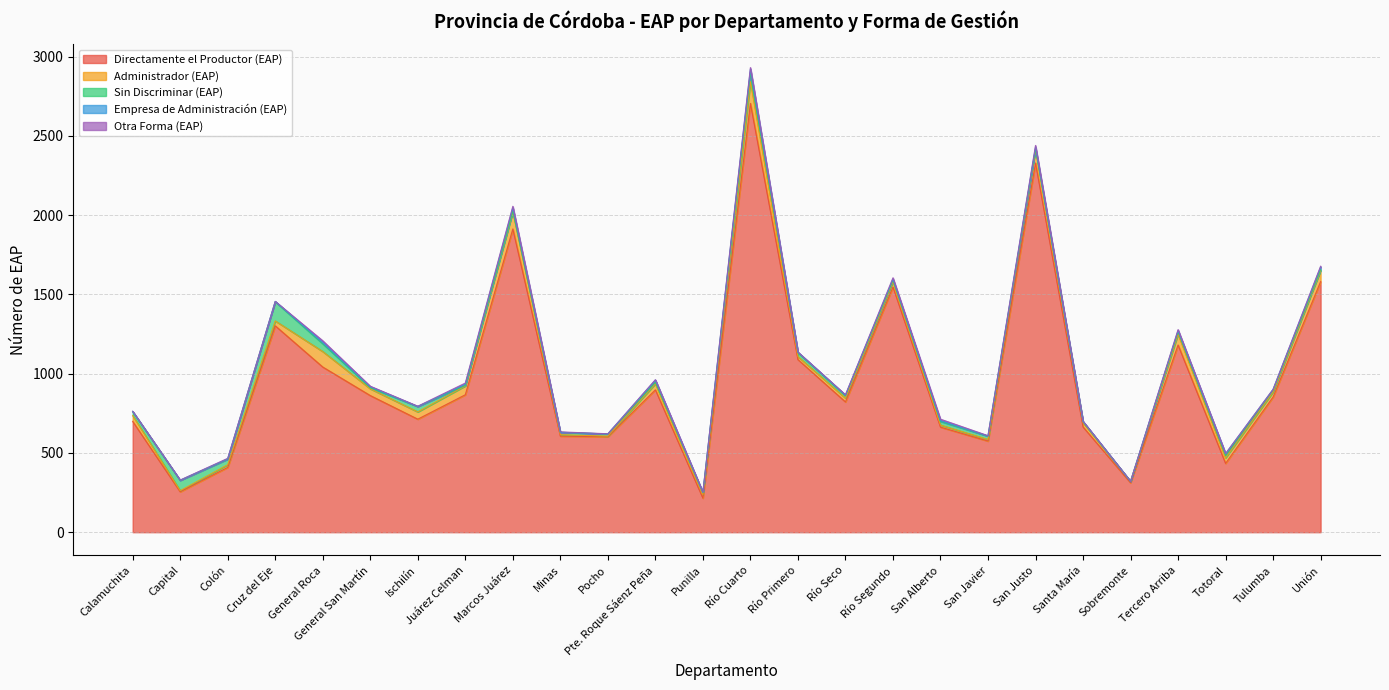

At which category does Sin Discriminar (EAP) reach its first local valley?

Colón